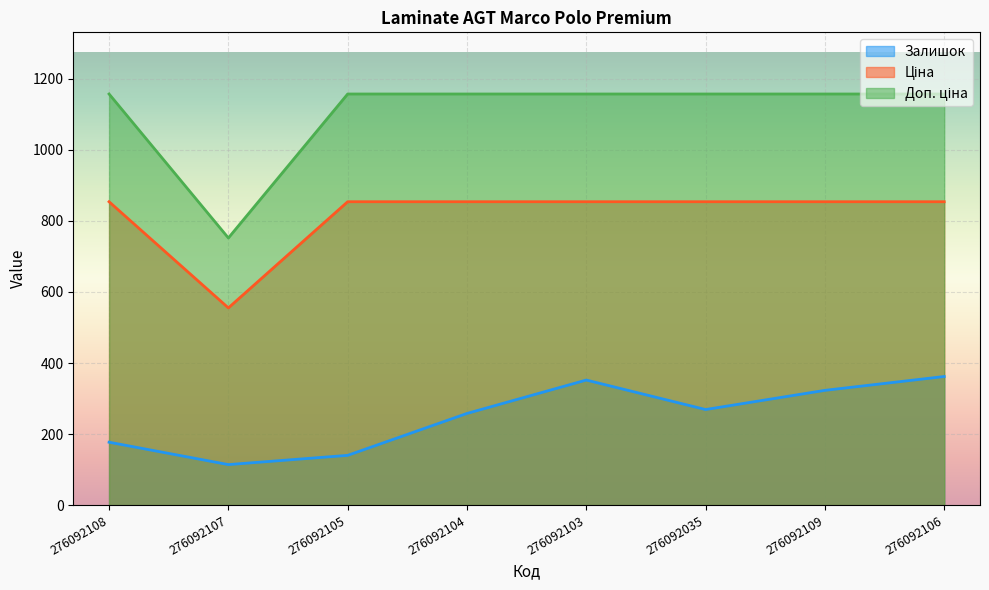

True or false: Залишок has more than 2 points higher than both neighbors.

False